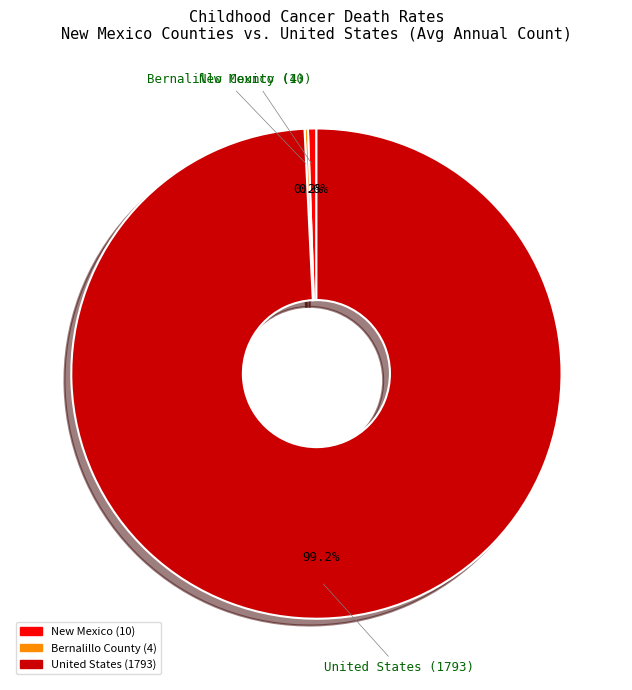

Does New Mexico represent more than half of the total?

No